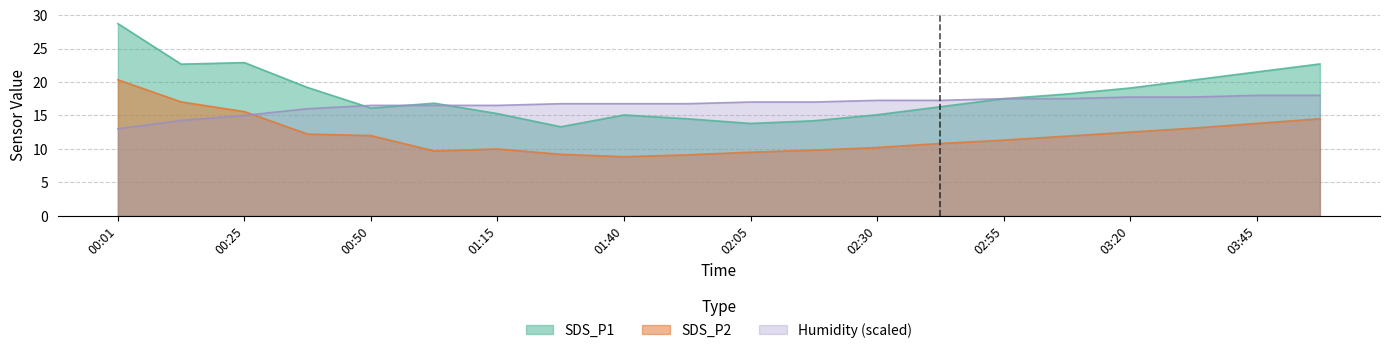

How many interior local peaks does the SDS_P1 series have?

3